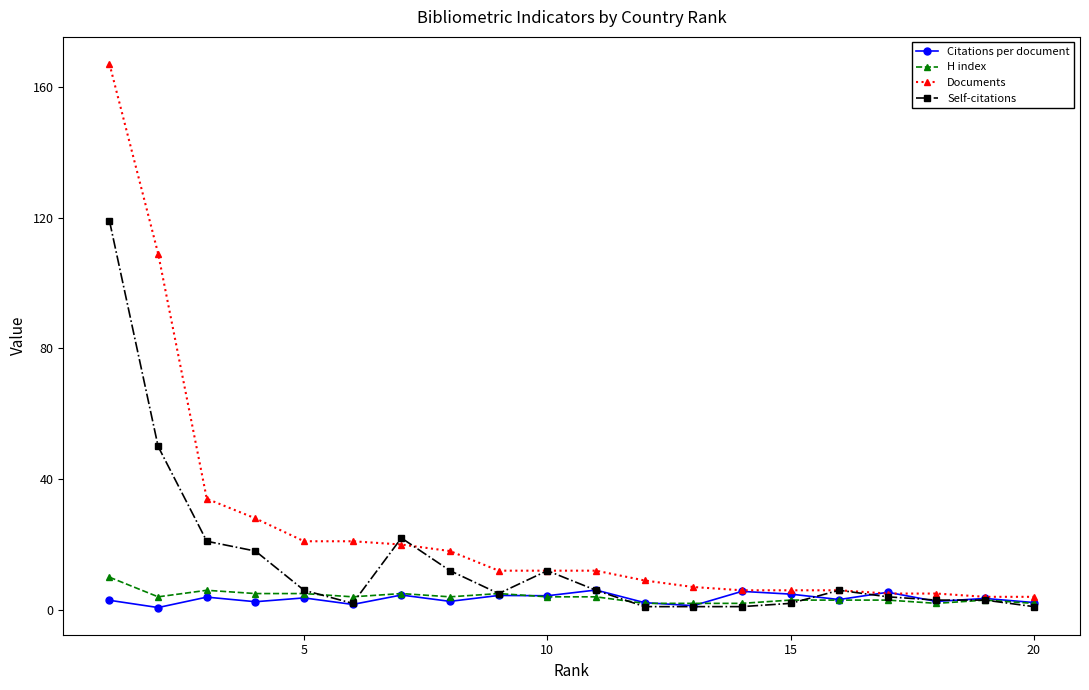

How many lines are shown in the chart?

4